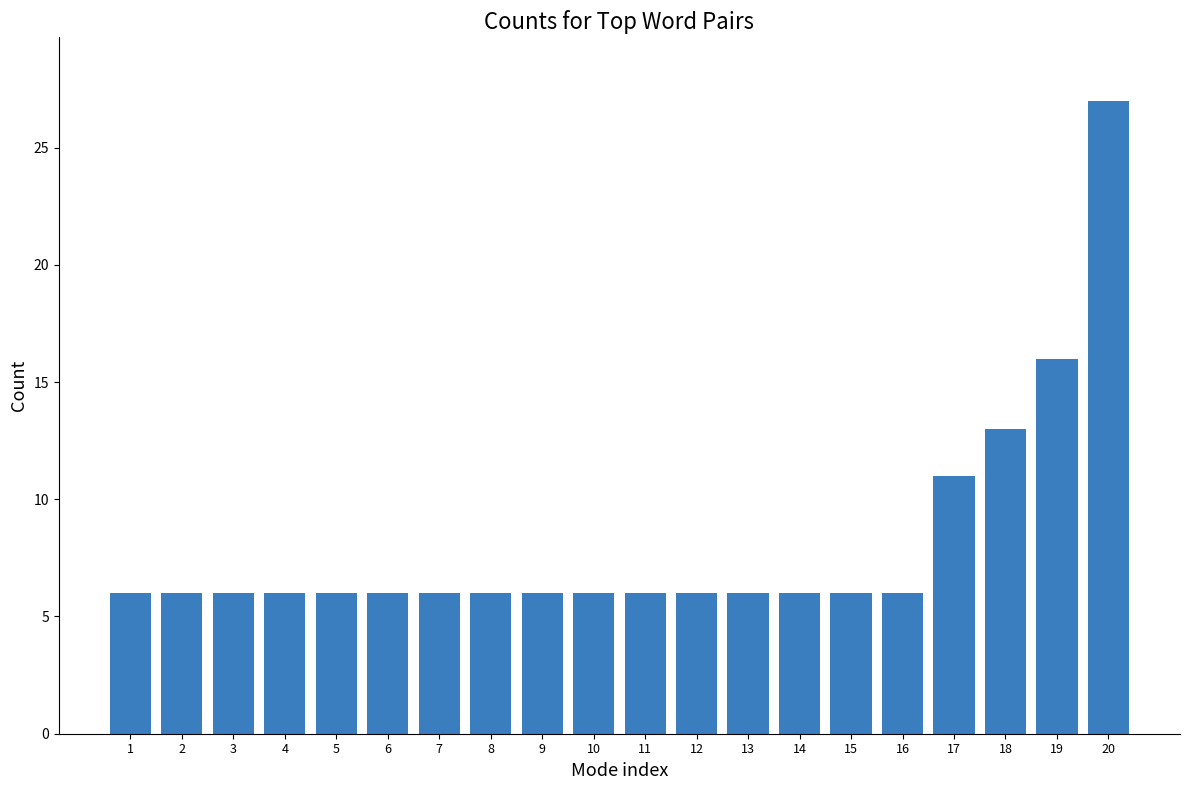

How many data points does each series have?

20